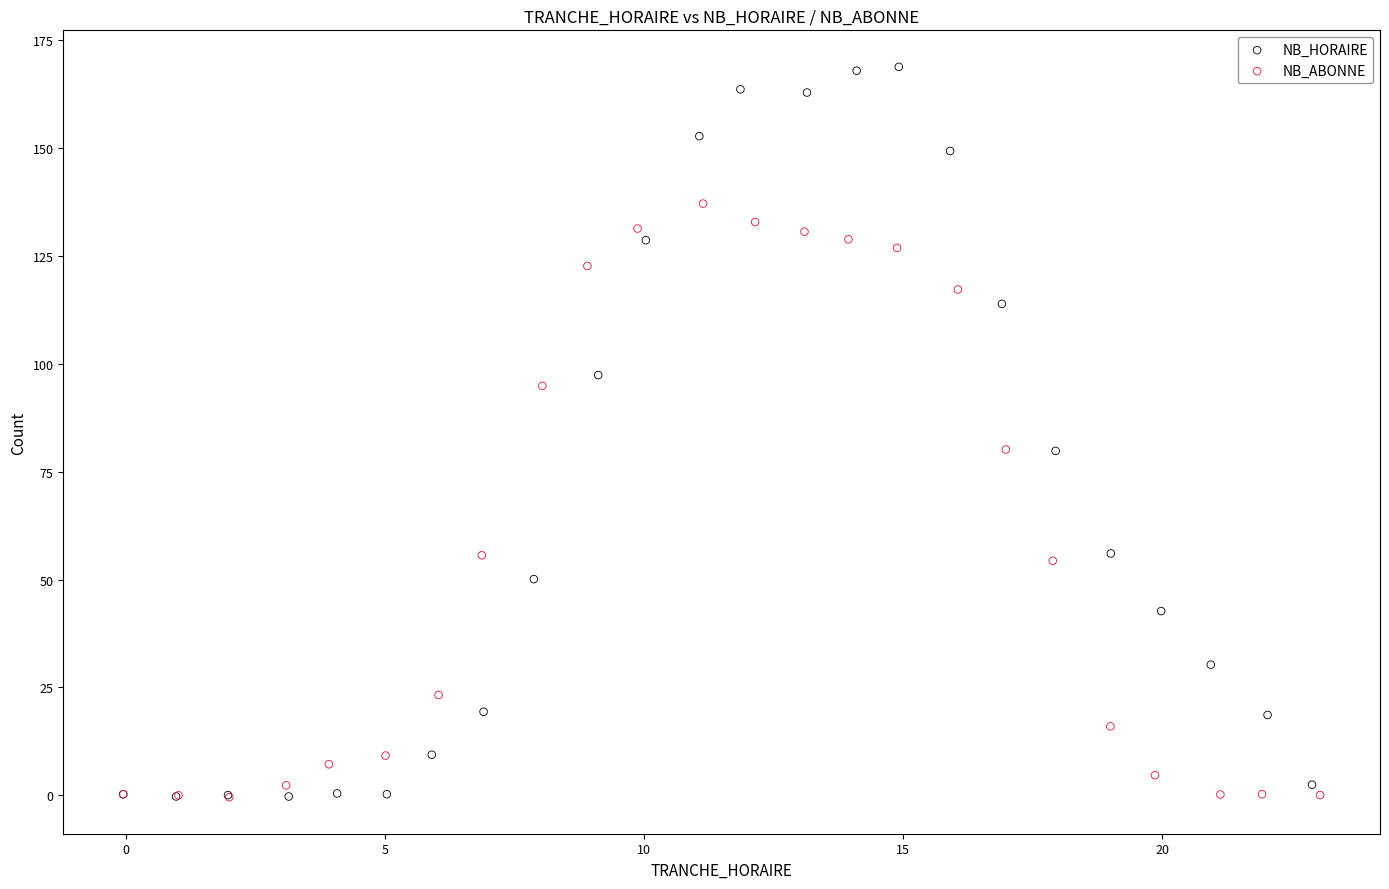

Which series contains the highest Y value?

NB_HORAIRE